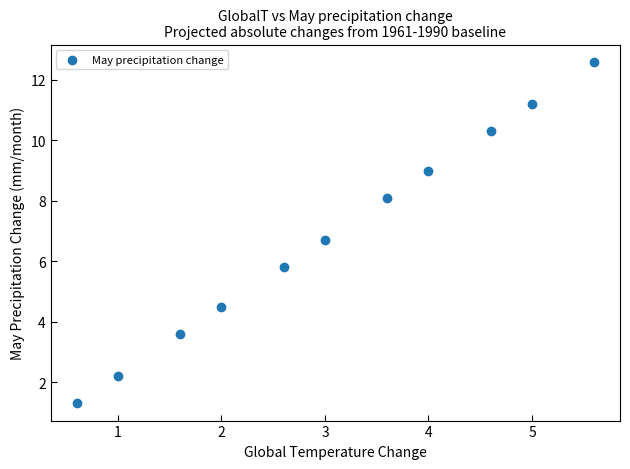

What is the average X value?

3.1